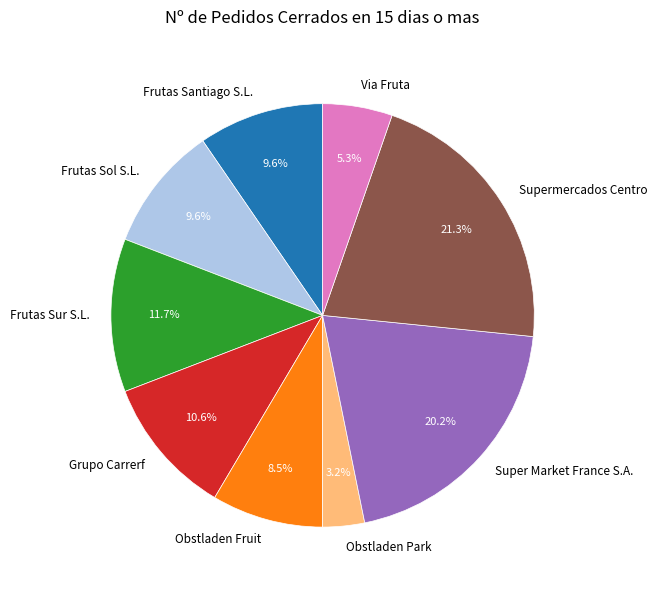

Is it true that Frutas Sol S.L. is 10% of the pie?

True